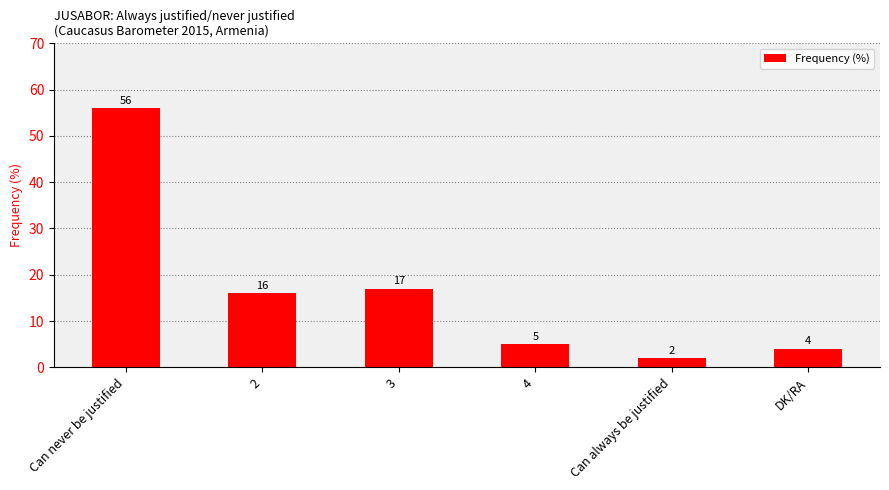

Which has a higher value, 4 or Can always be justified?

4